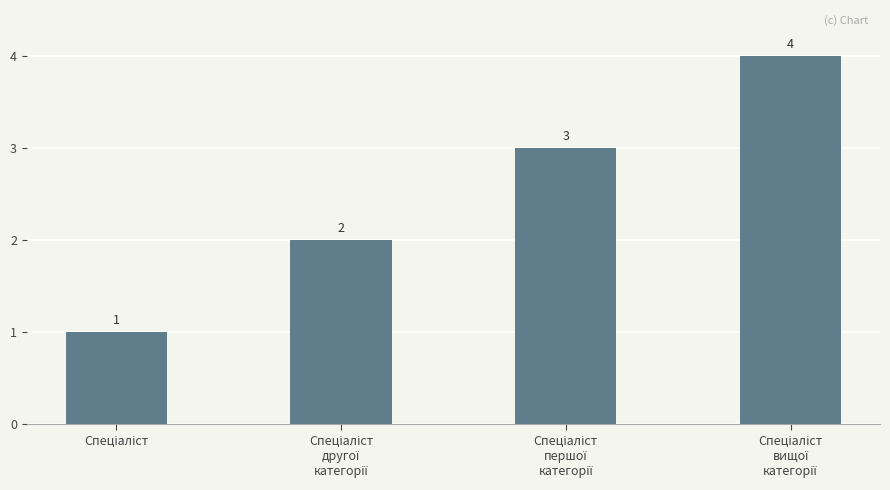

How many data points does each series have?

4